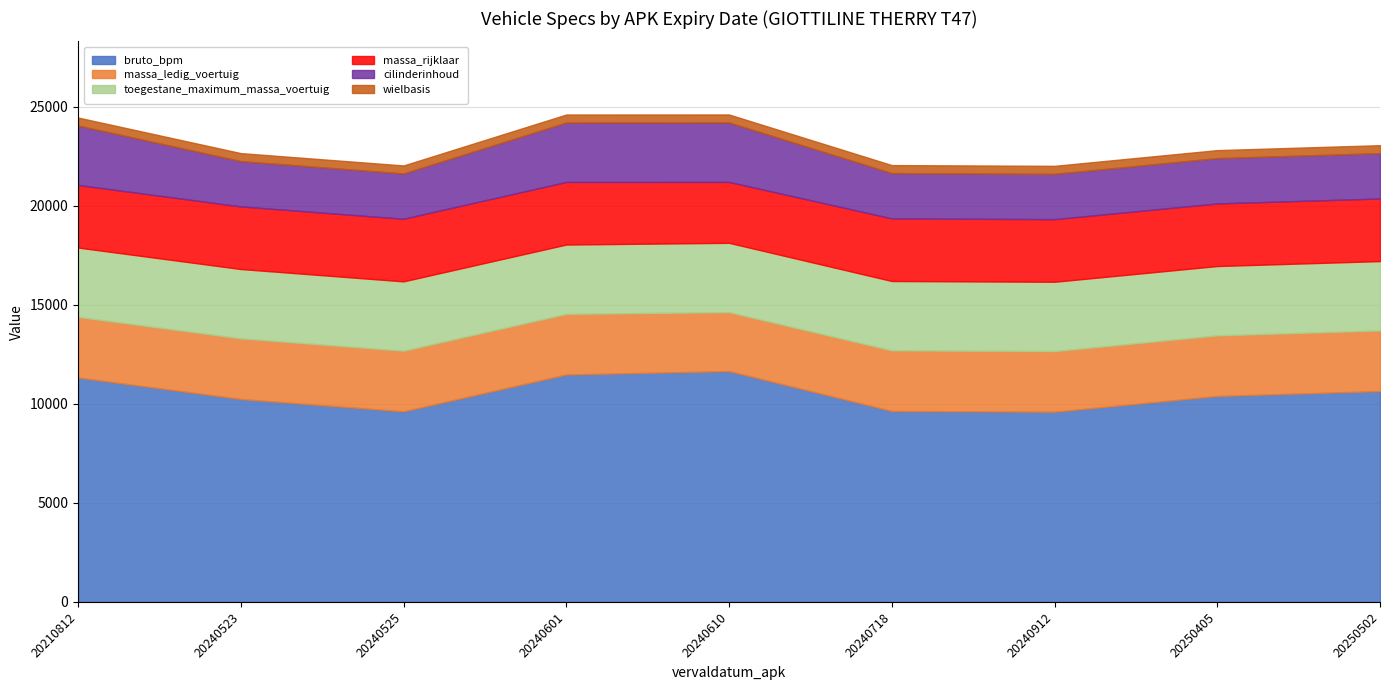

Which series has the widest spread of values?

bruto_bpm